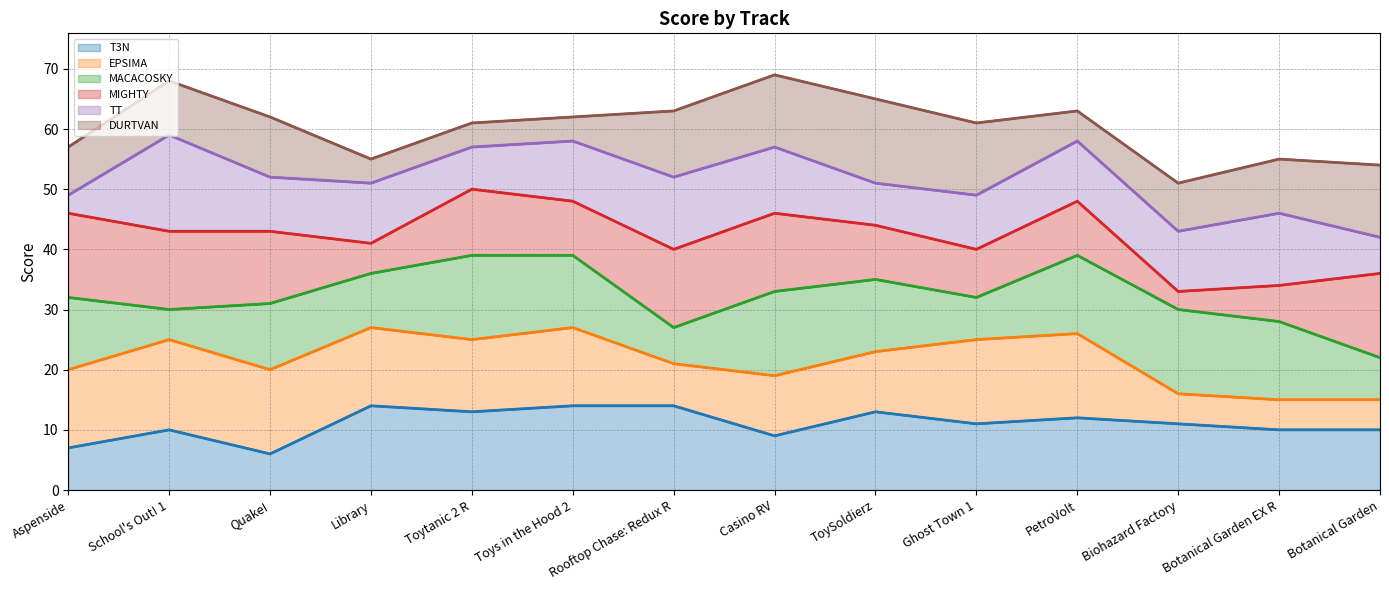

What is the label of the 2nd point from the left?

School's Out! 1